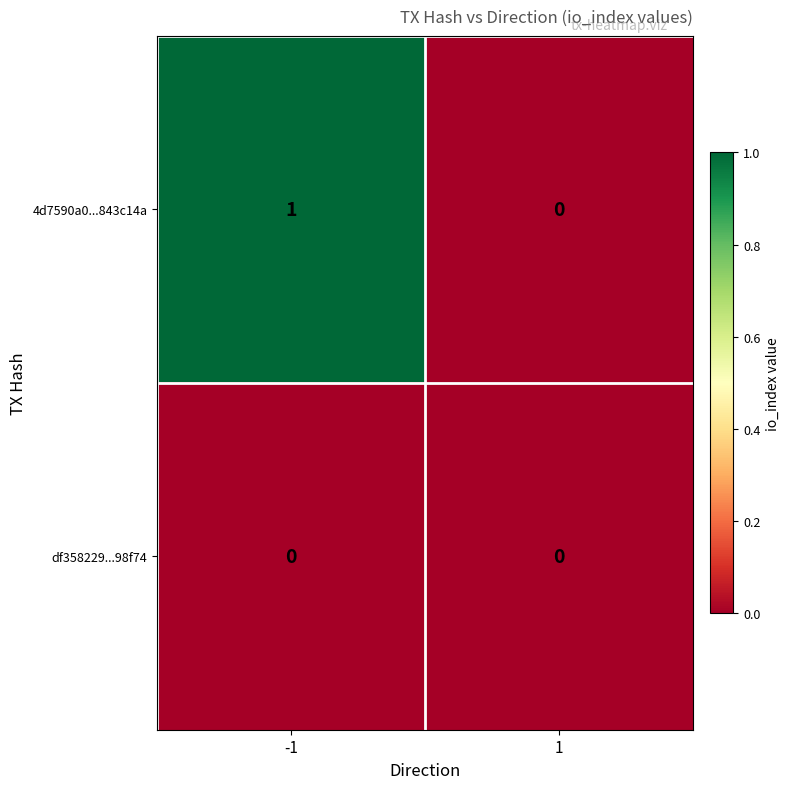

Rank the categories by 4d7590a0...843c14a value from lowest to highest.

1, -1